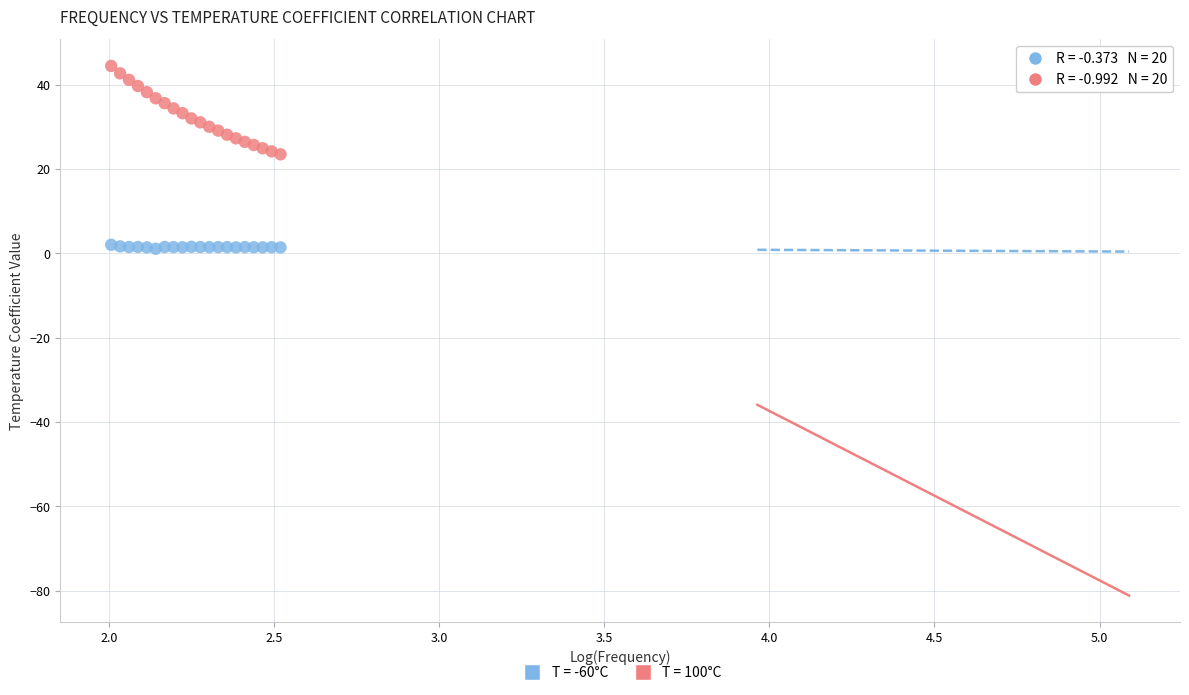

What are all the series names shown in the legend?

T = -60°C, T = 100°C